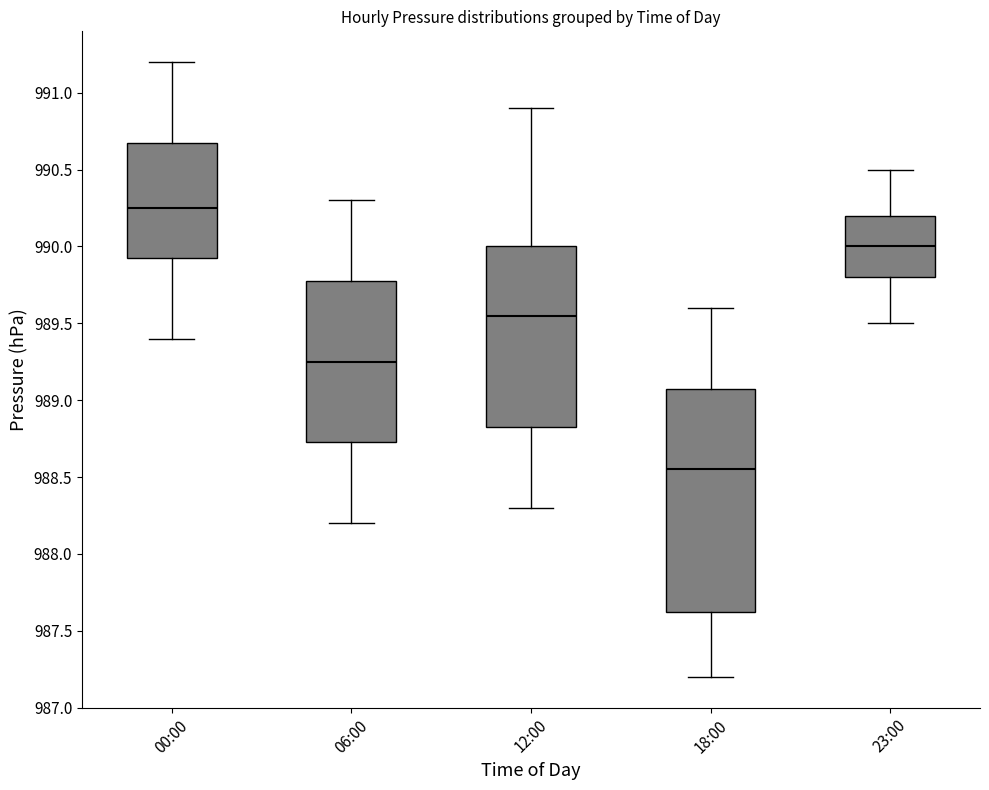

Which box has the lowest median line?

18:00